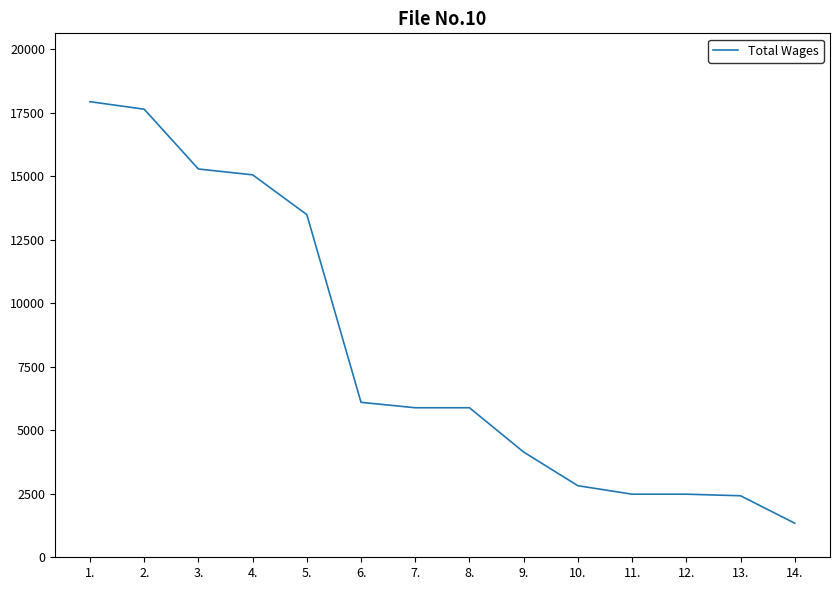

Read the value at 2..

17641